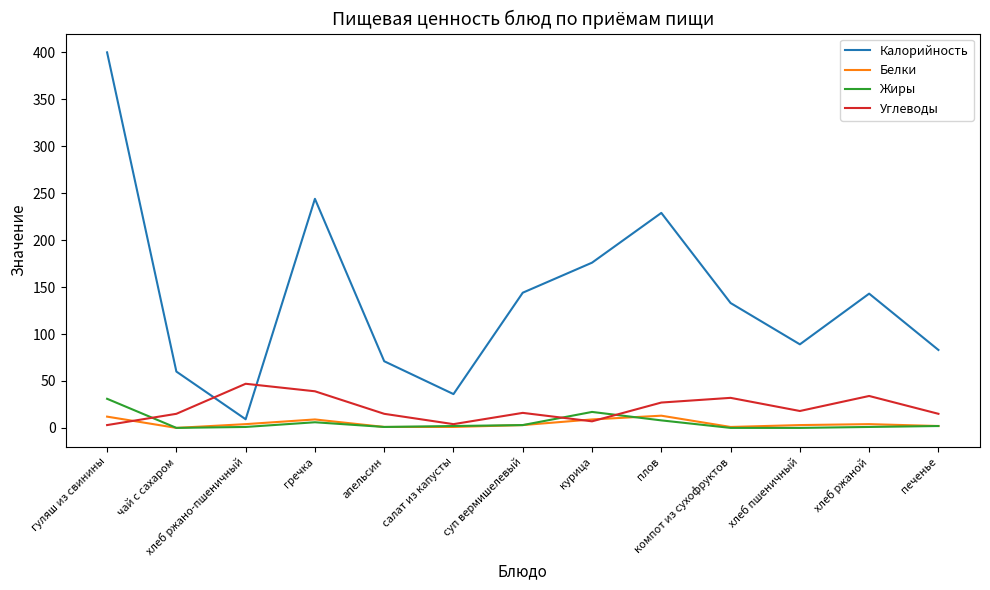

True or false: Углеводы has more than 0 points higher than both neighbors.

True